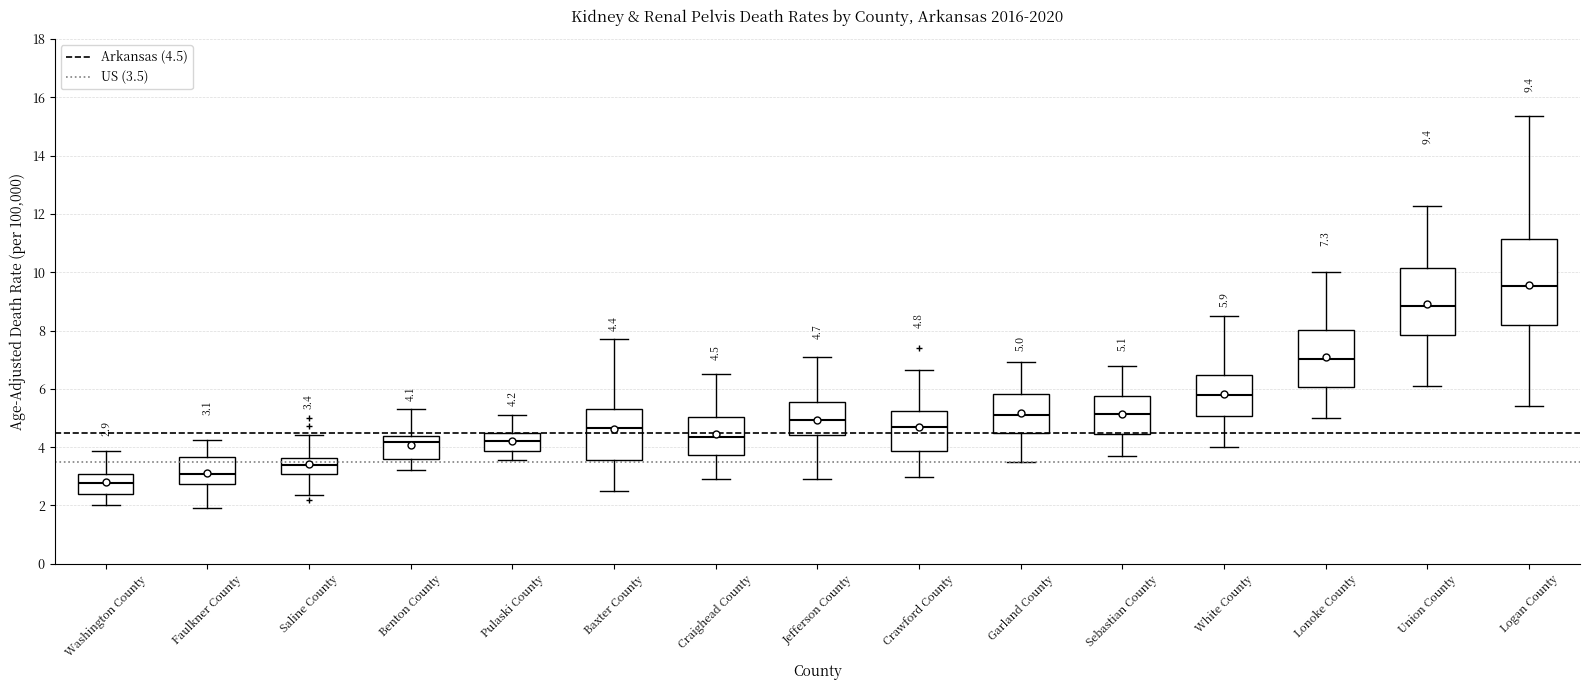

Comparing the boxes themselves (not the whiskers), which one is the tallest?

Logan County